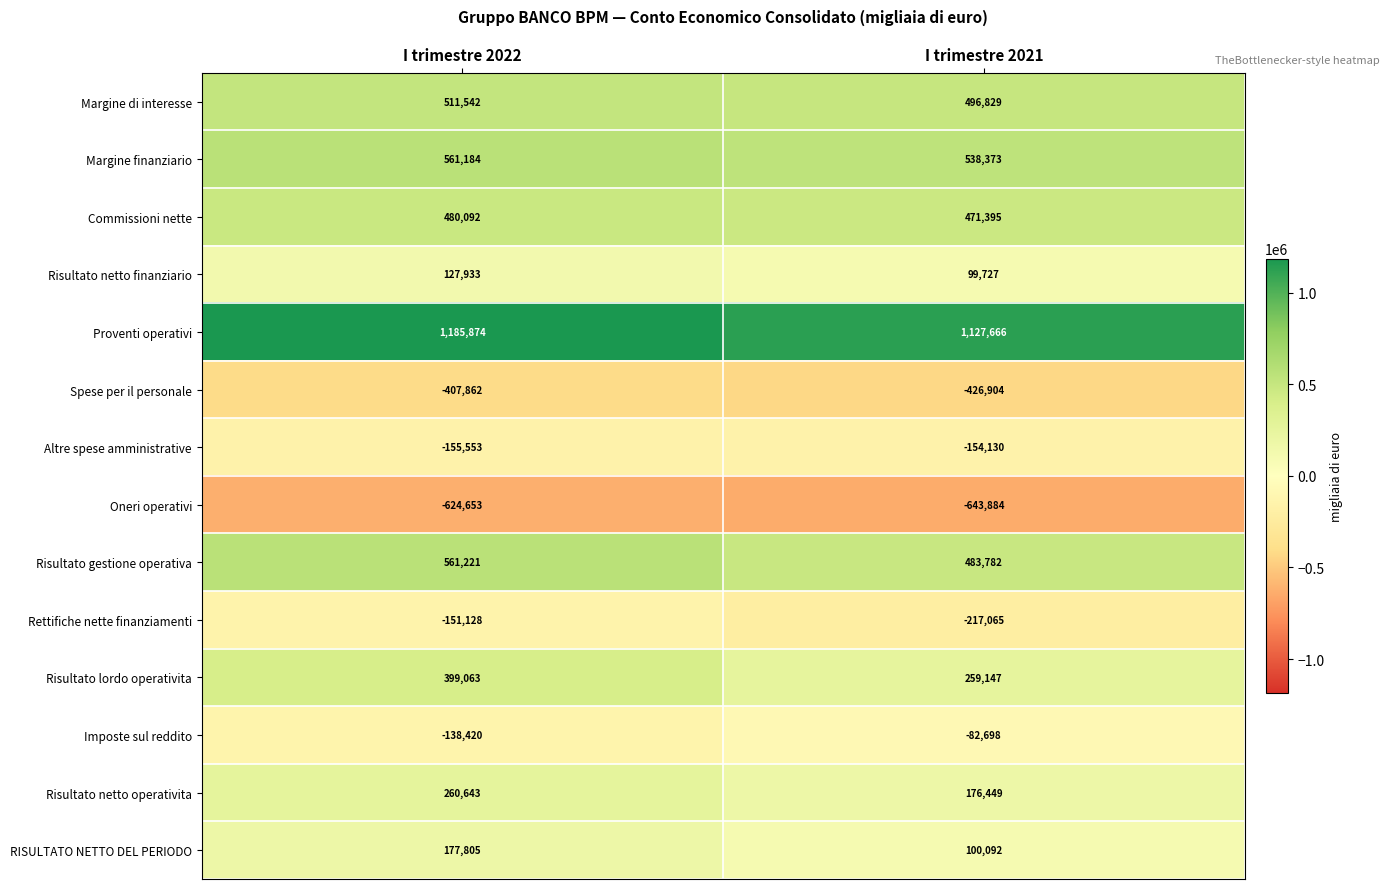

Rank the categories by Margine finanziario value from highest to lowest.

I trimestre 2022, I trimestre 2021